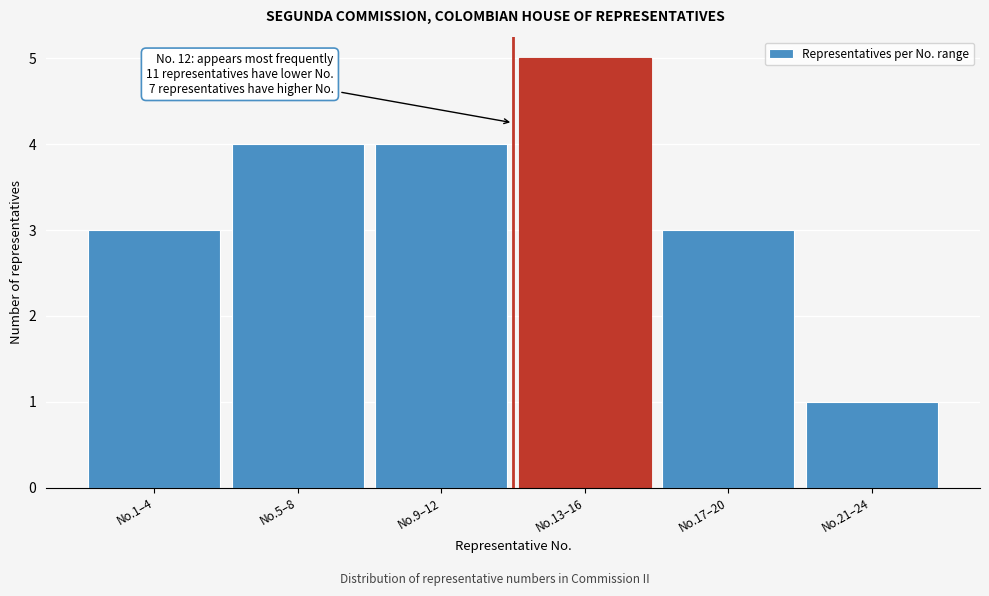

Reading right to left, transcribe all the data shown in this chart.

1	3	5	4	4	3